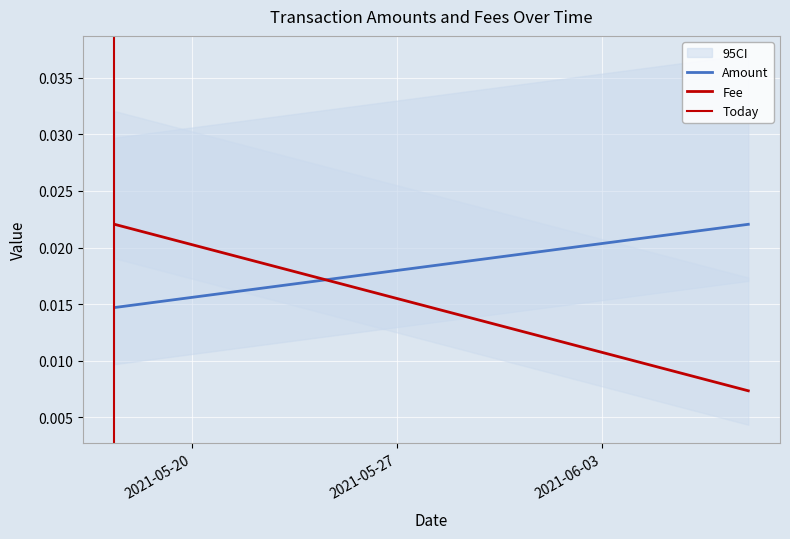

At 2021-05-17 08:04:20, list the series in order from largest to smallest.

Fee, Amount